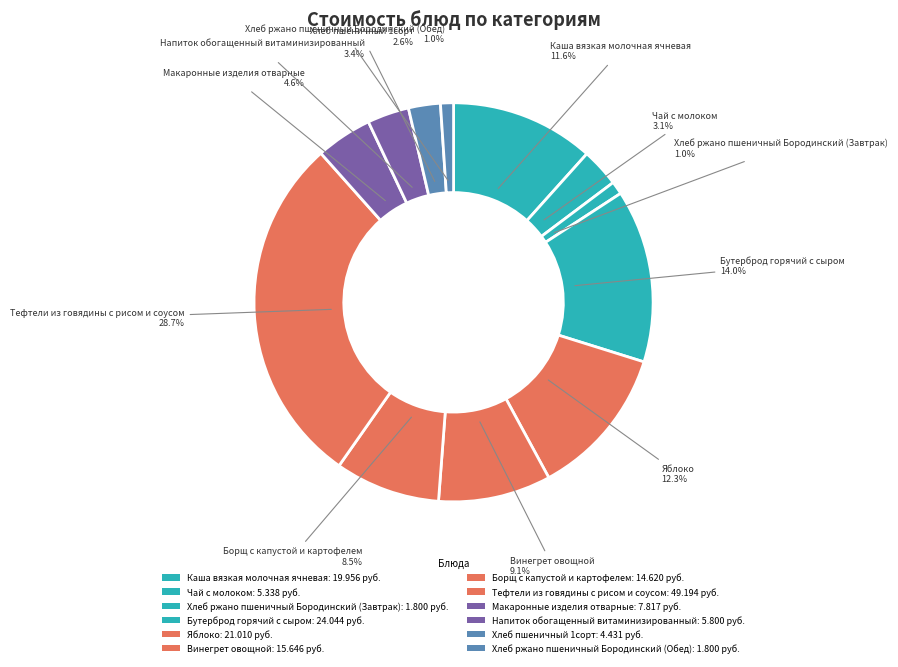

Between Тефтели из говядины с рисом и соусом and Винегрет овощной, which is larger?

Тефтели из говядины с рисом и соусом